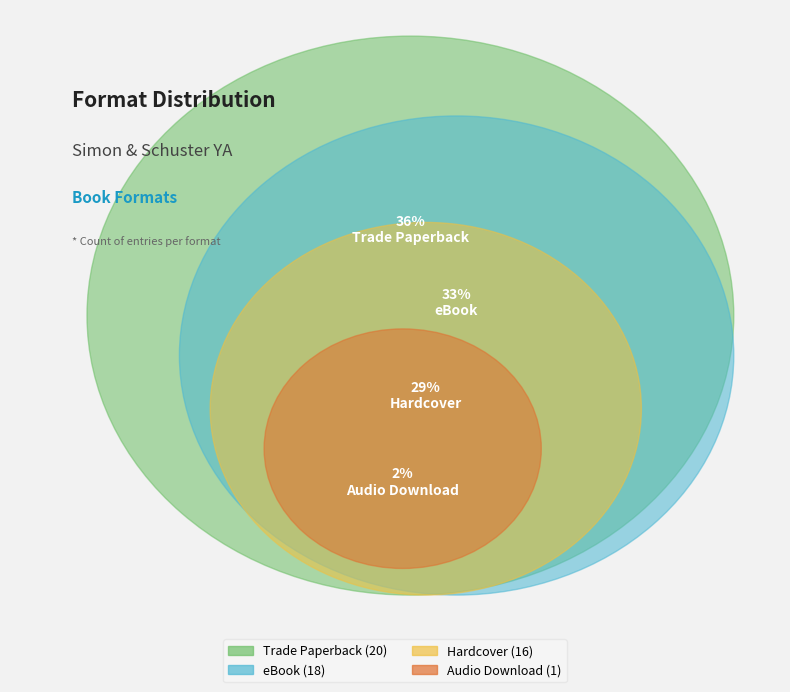

What is the ratio of the value at Trade Paperback to the value at Hardcover?

1.2